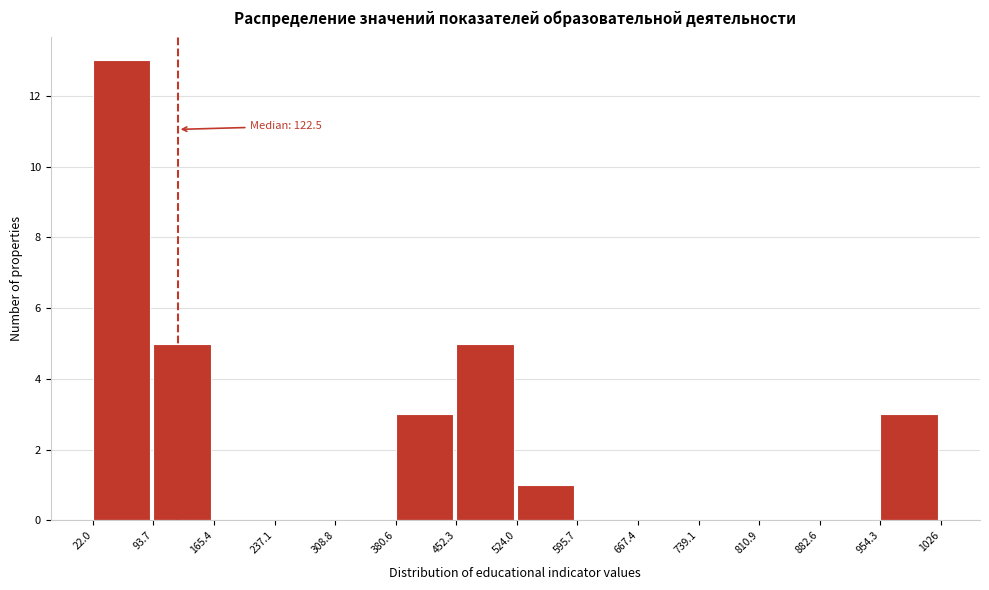

Over which range of the x-axis is the bar tallest?

22.0 to 93.7